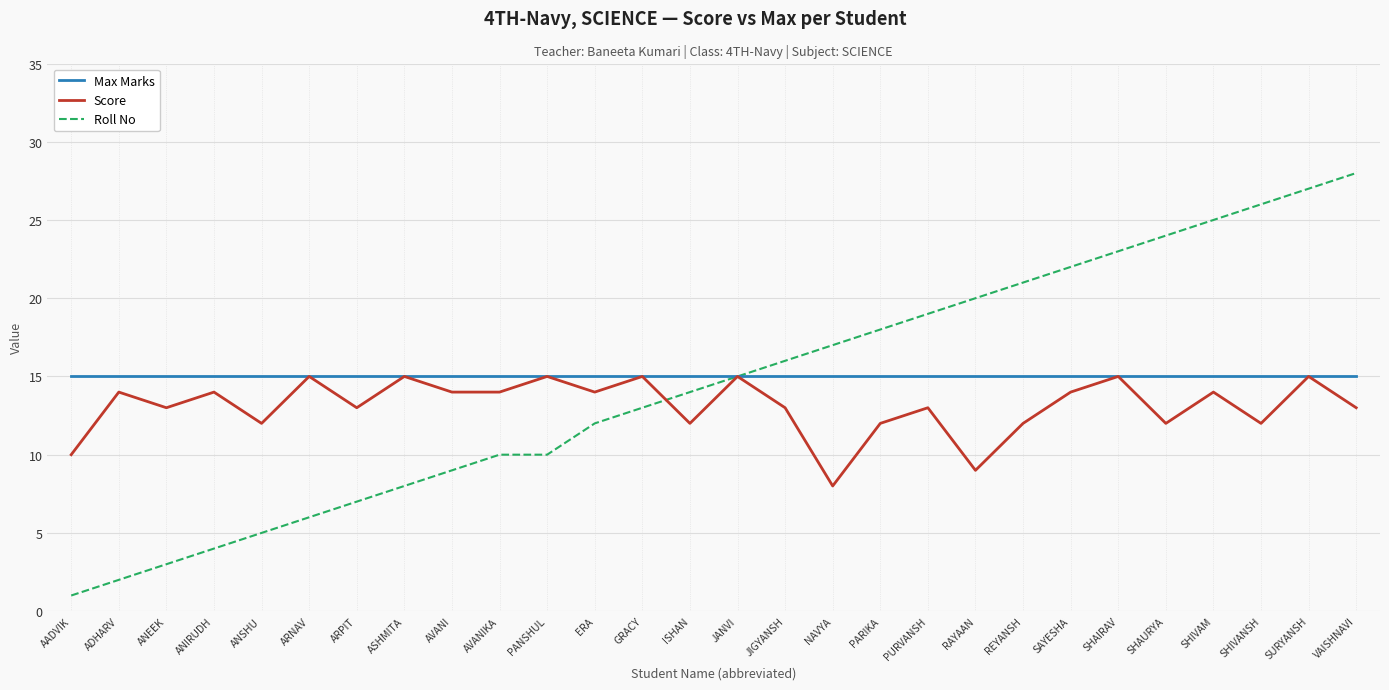

What are all the series names shown in the legend?

Max Marks, Score, Roll No